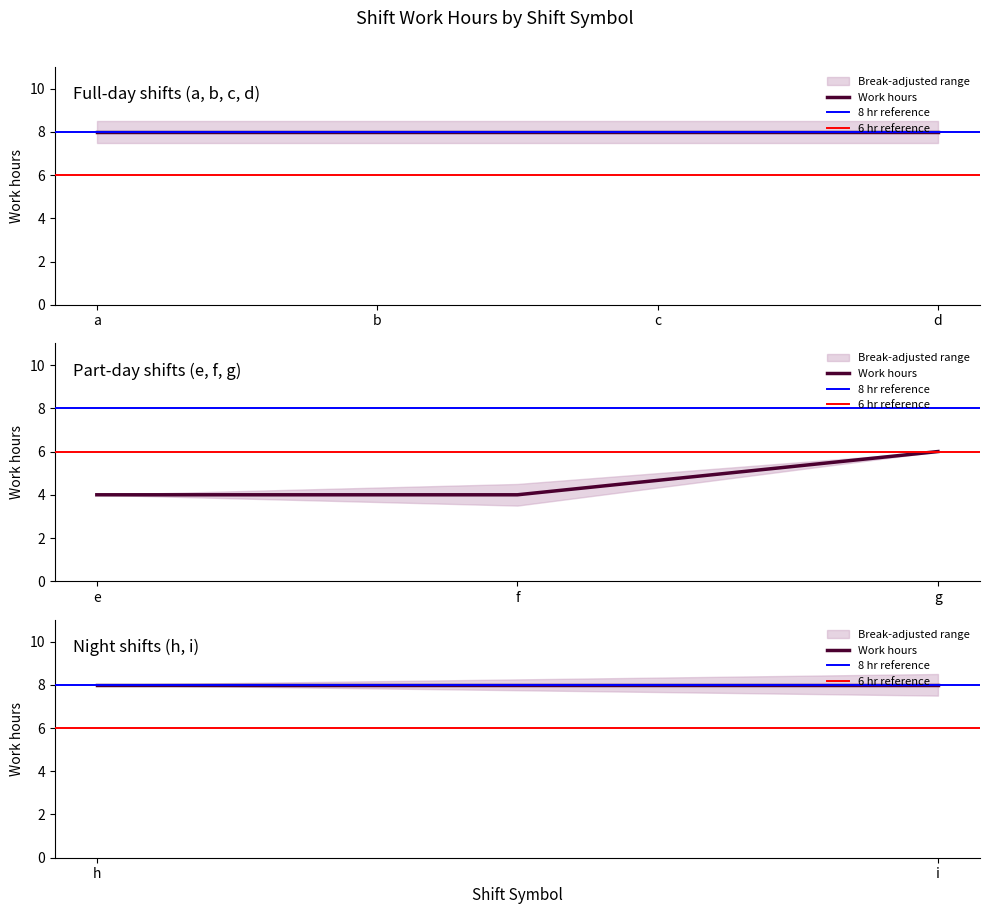

The Work hours series shows 8 at i. True or false?

True